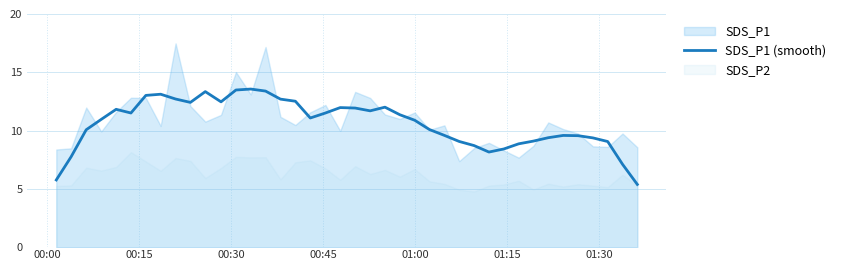

What is the value of the 3rd point from the left?

10.1